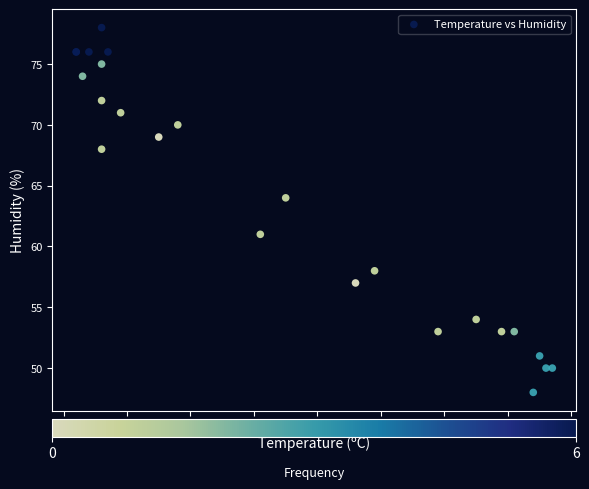

What Y value in the scatter plot is closest to 63?

64